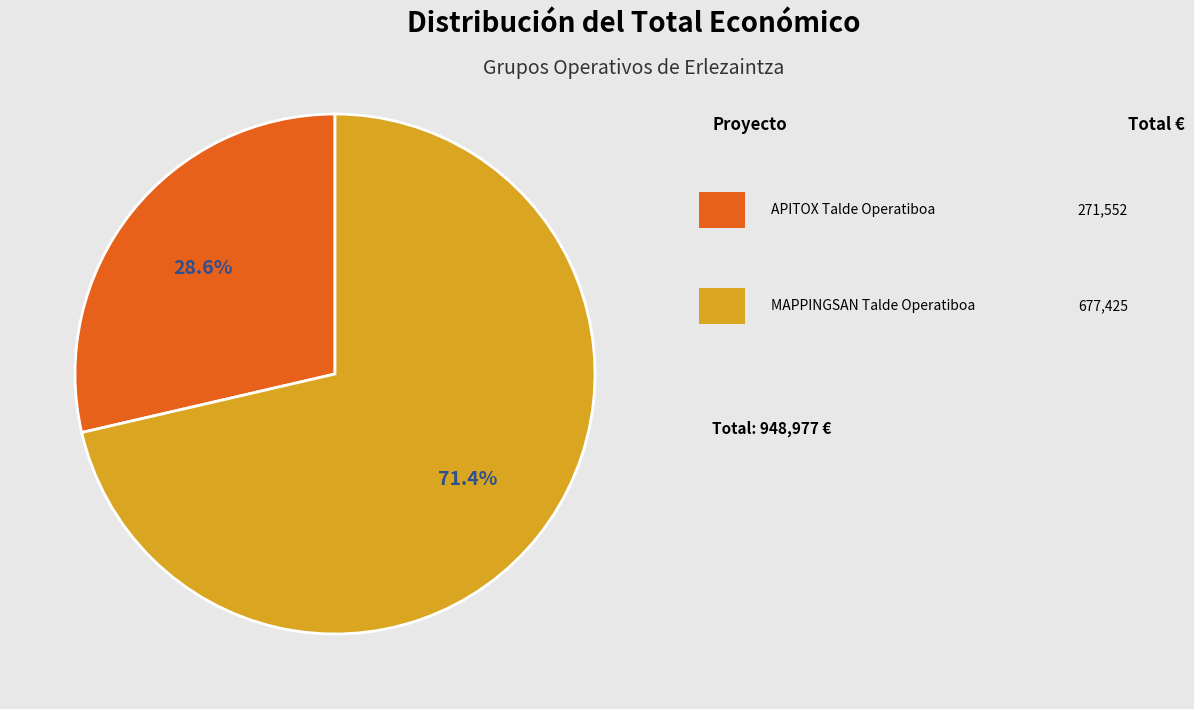

Is there a majority slice in this chart?

Yes